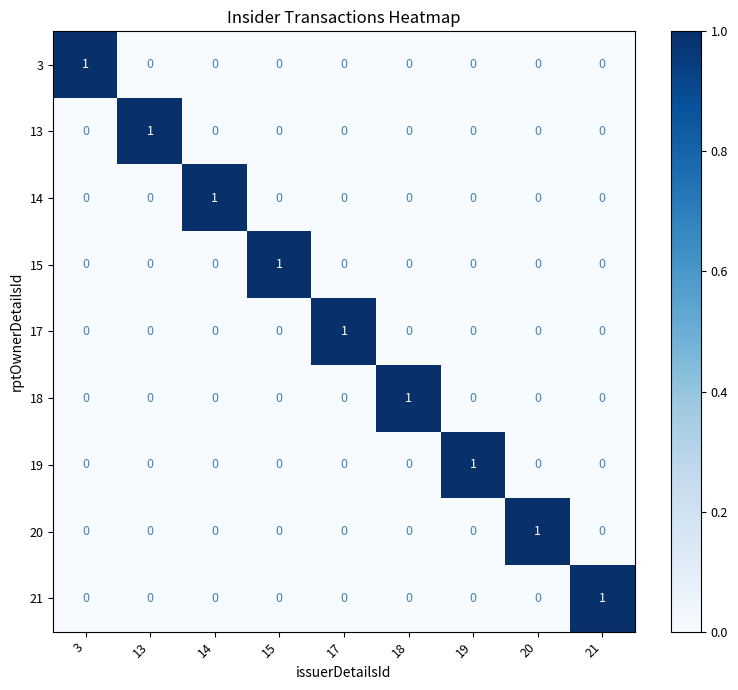

Count the 3 values in the range 0 to 1.

9